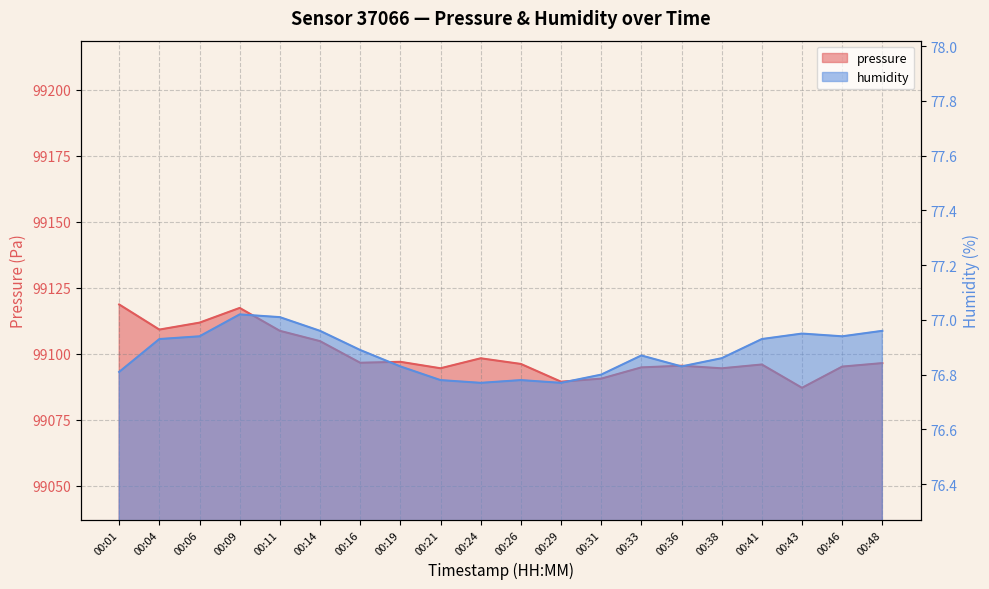

How many lines are shown in the chart?

2